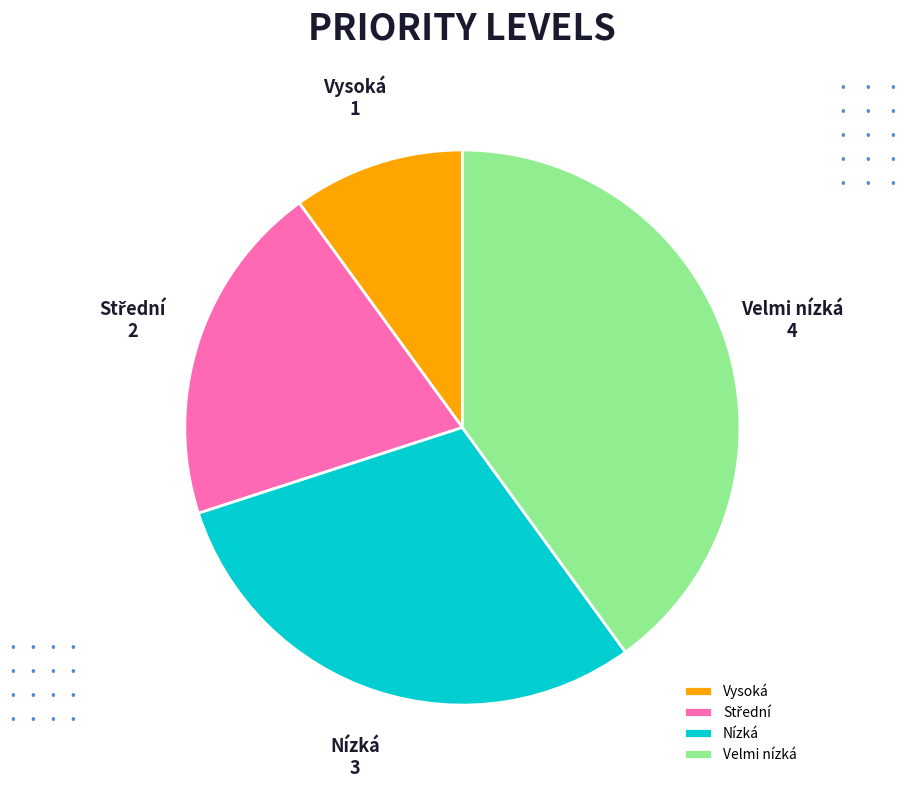

Is Vysoká the majority of the pie?

No